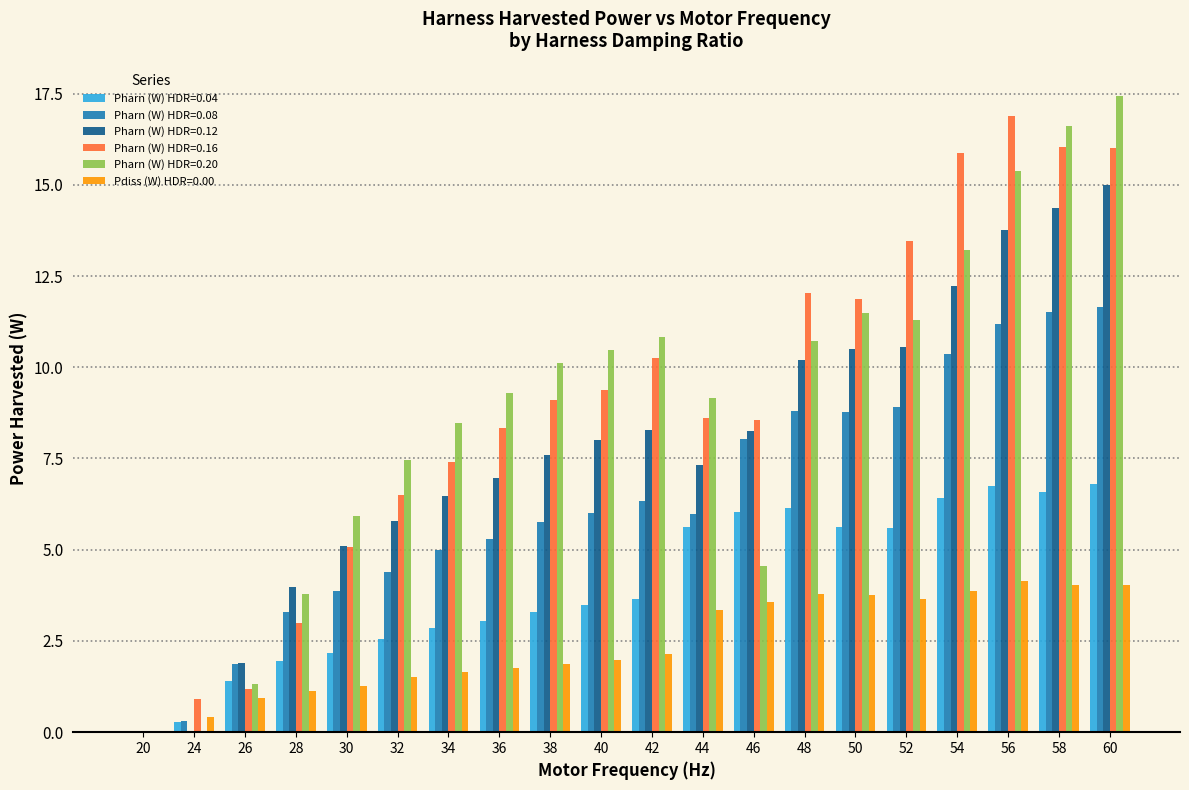

The Pharn (W) HDR=0.04 series shows 1.2 at 44. True or false?

False